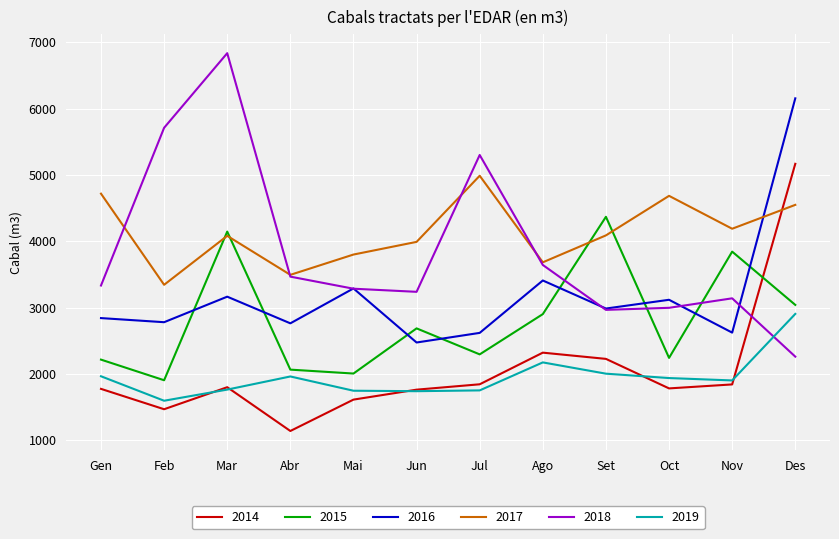

At which category is the sum across all series the highest?

Des